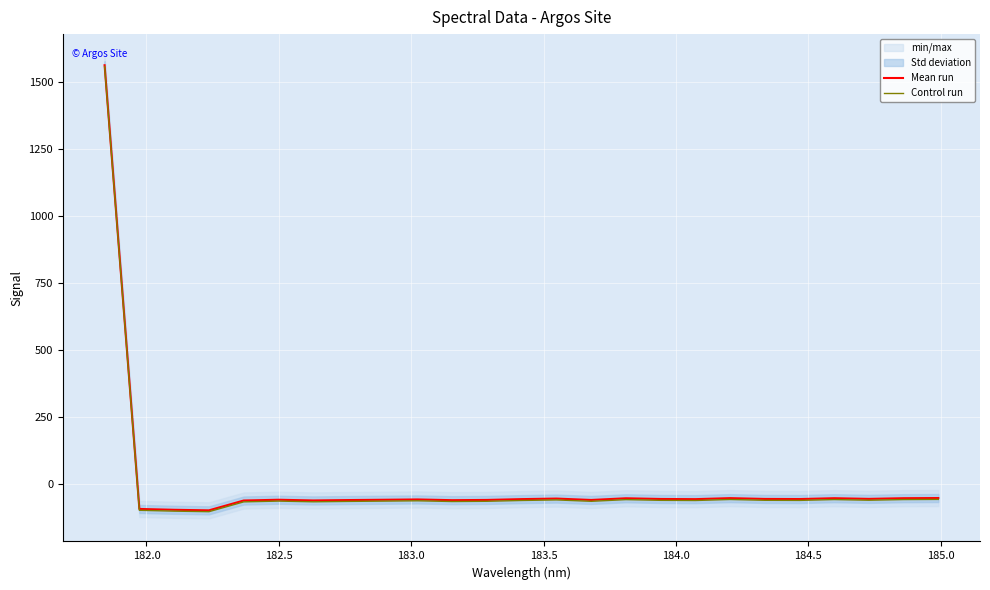

True or false: Control run and Mean run intersect in this chart.

False